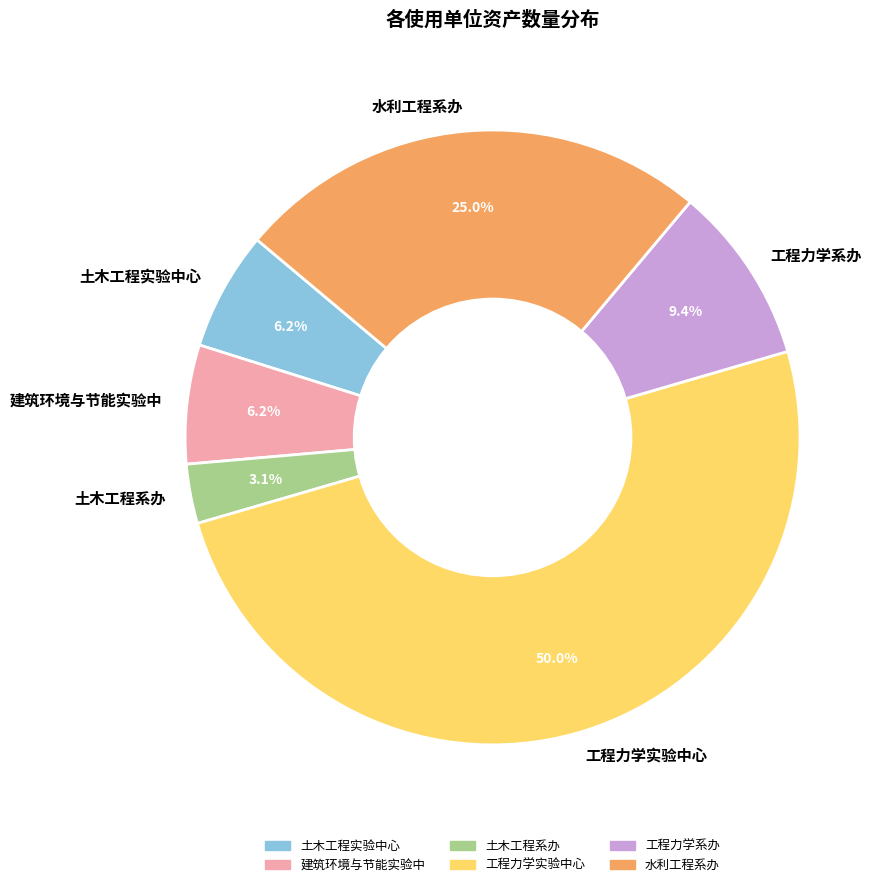

The 水利工程系办 slice represents 14% of the pie. True or false?

False